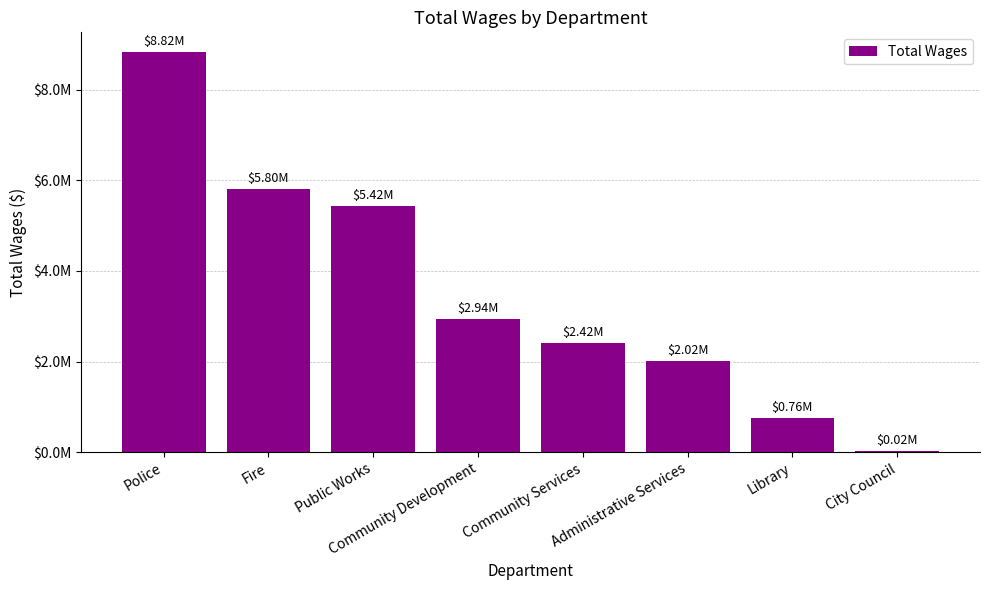

What is the value of the 5th bar from the left?

2417203